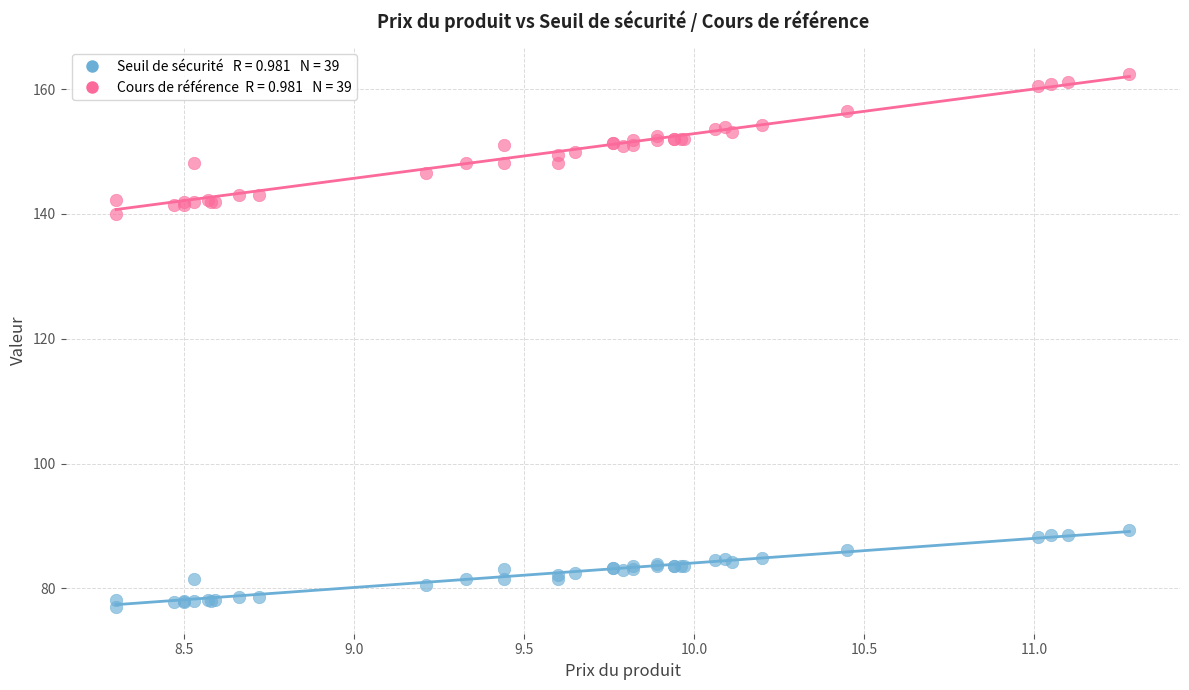

Across all series, what Y value is closest to 119?

140.0